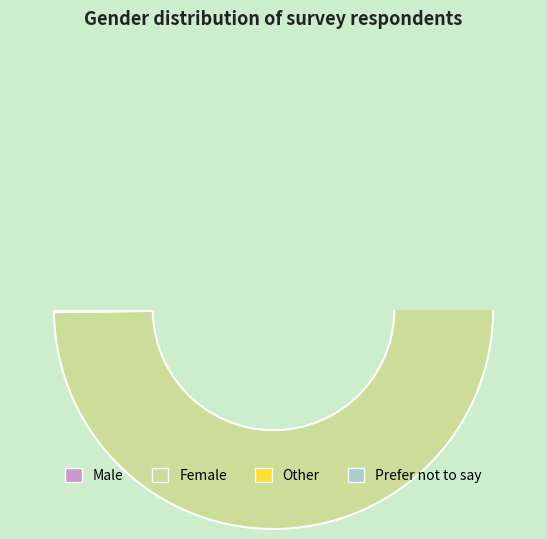

Which has a higher value, Male or Other?

Male